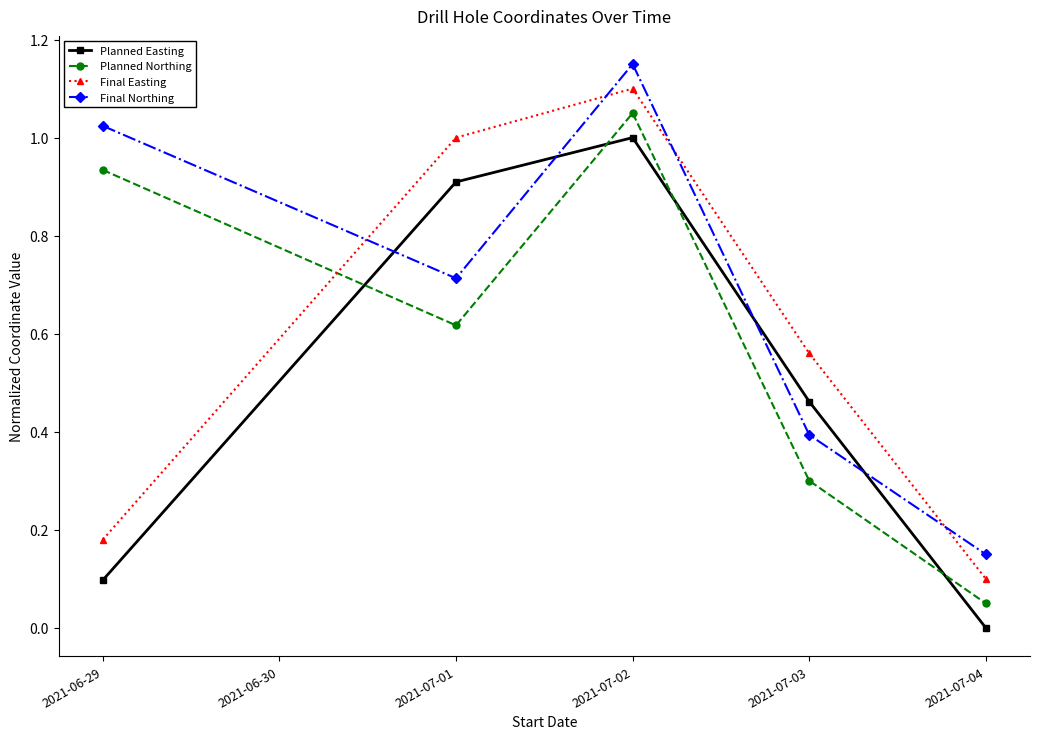

Is this an area chart (filled region under the line)?

No